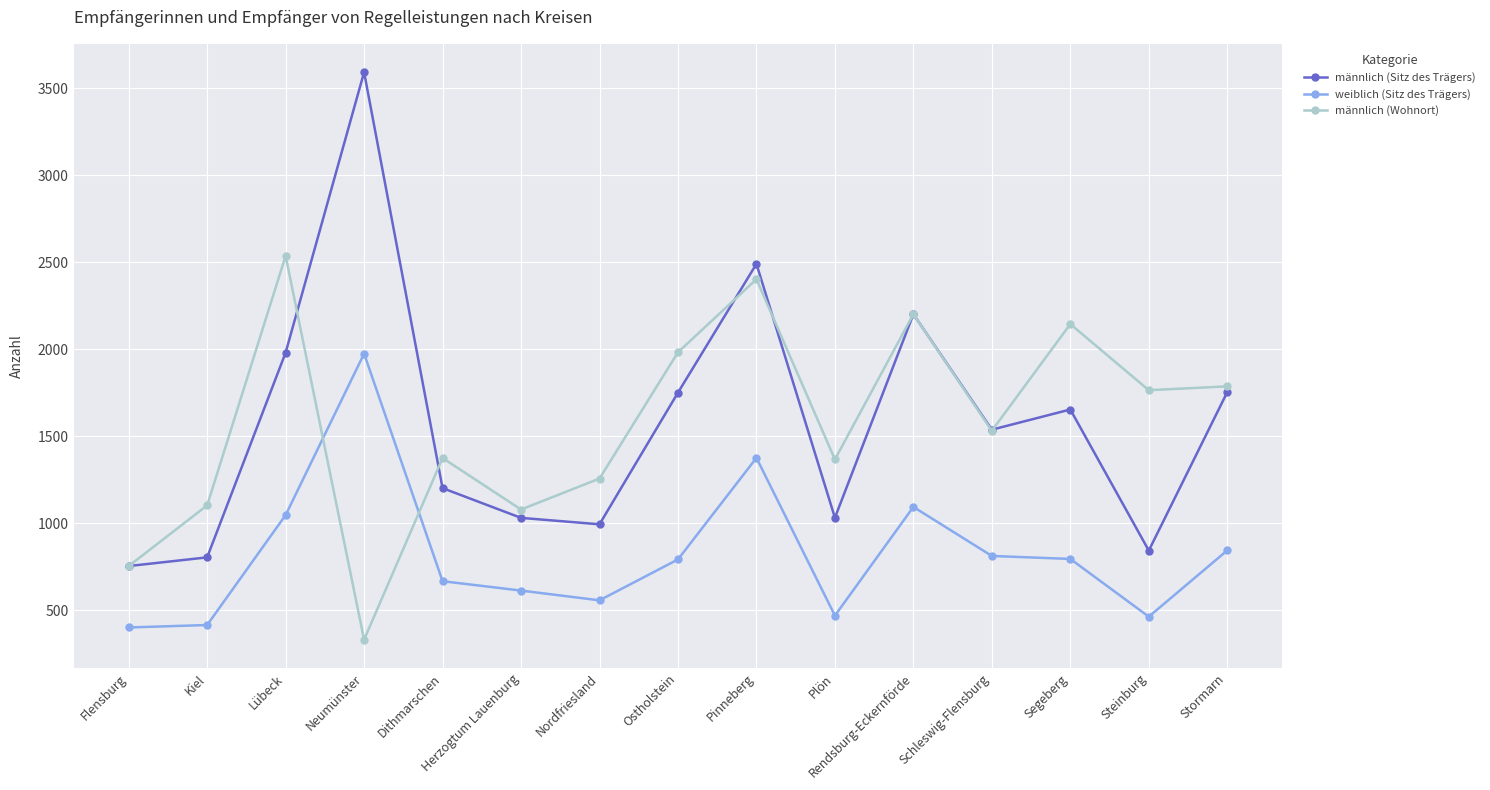

At which category is the sum across all series the highest?

Pinneberg